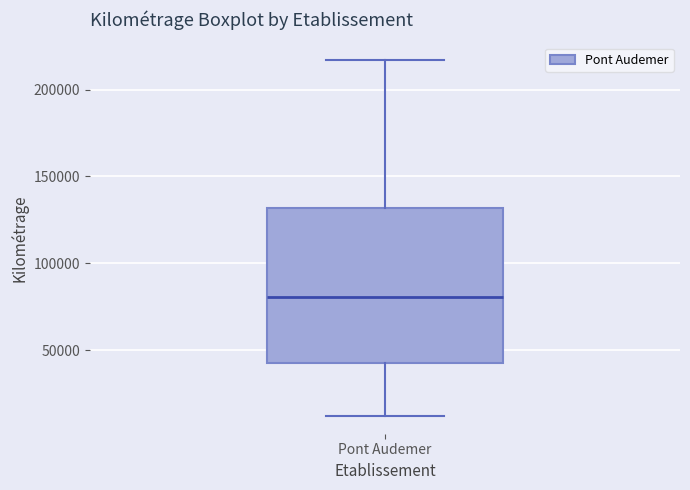

Transcribe this box plot: give where the median line is, the range the box spans, and where the two whiskers end, as read against the y-axis. The values are not printed on the chart, so give them approximately, as read against the axis.

median 80000, box 45000 to 130000, whiskers 10000 to 215000